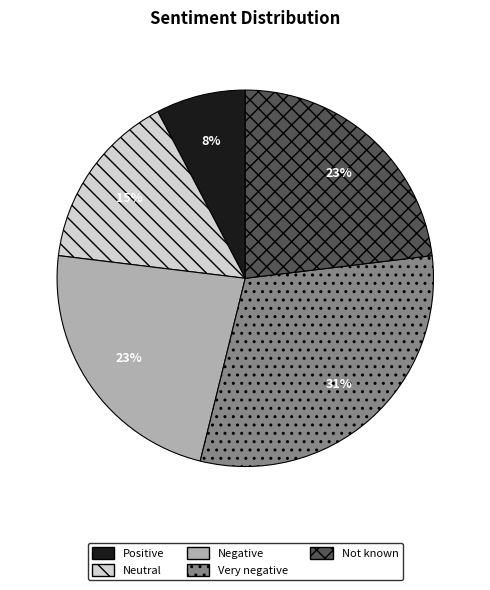

How many slices are in this pie chart?

5